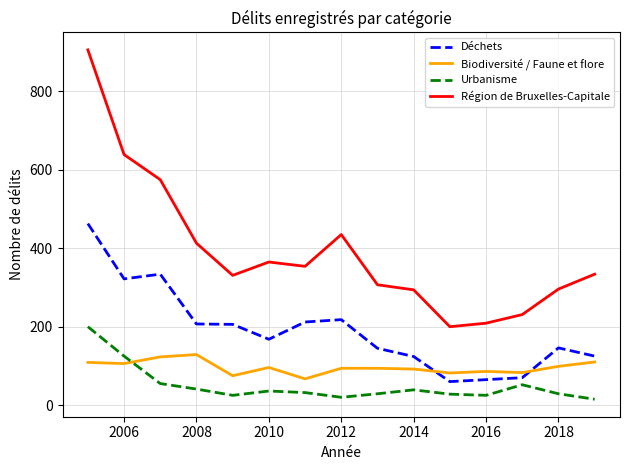

Which series has the widest spread of values?

Région de Bruxelles-Capitale